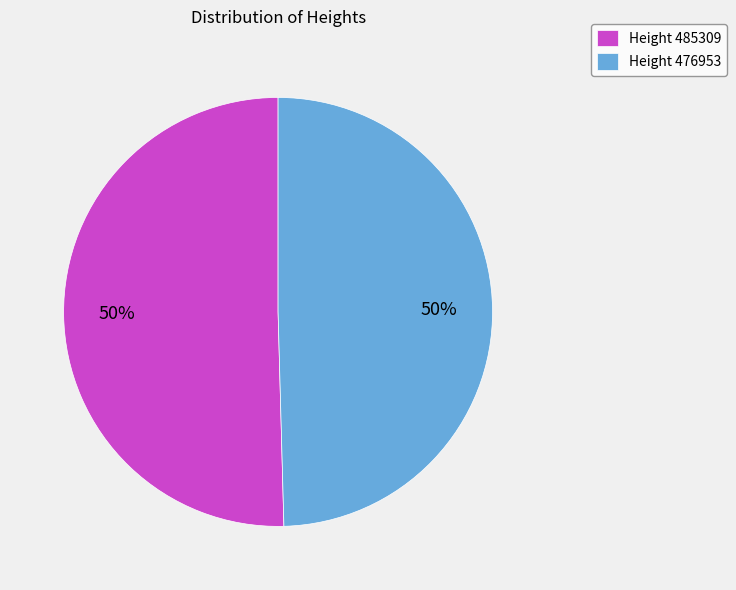

Approximately how many times larger is the value at Height 485309 compared to Height 476953?

1.0